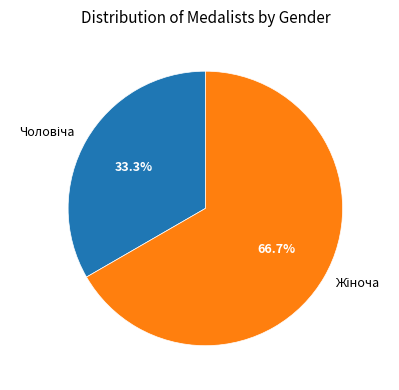

Is there a majority slice in this chart?

Yes